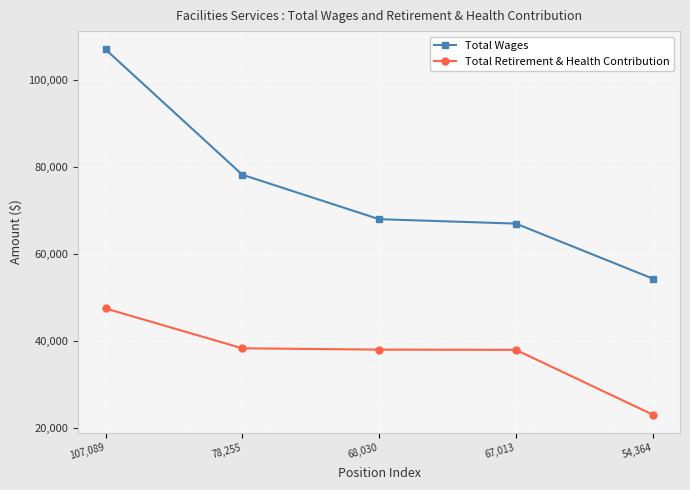

True or false: Total Retirement & Health Contribution and Total Wages cross at least once.

False